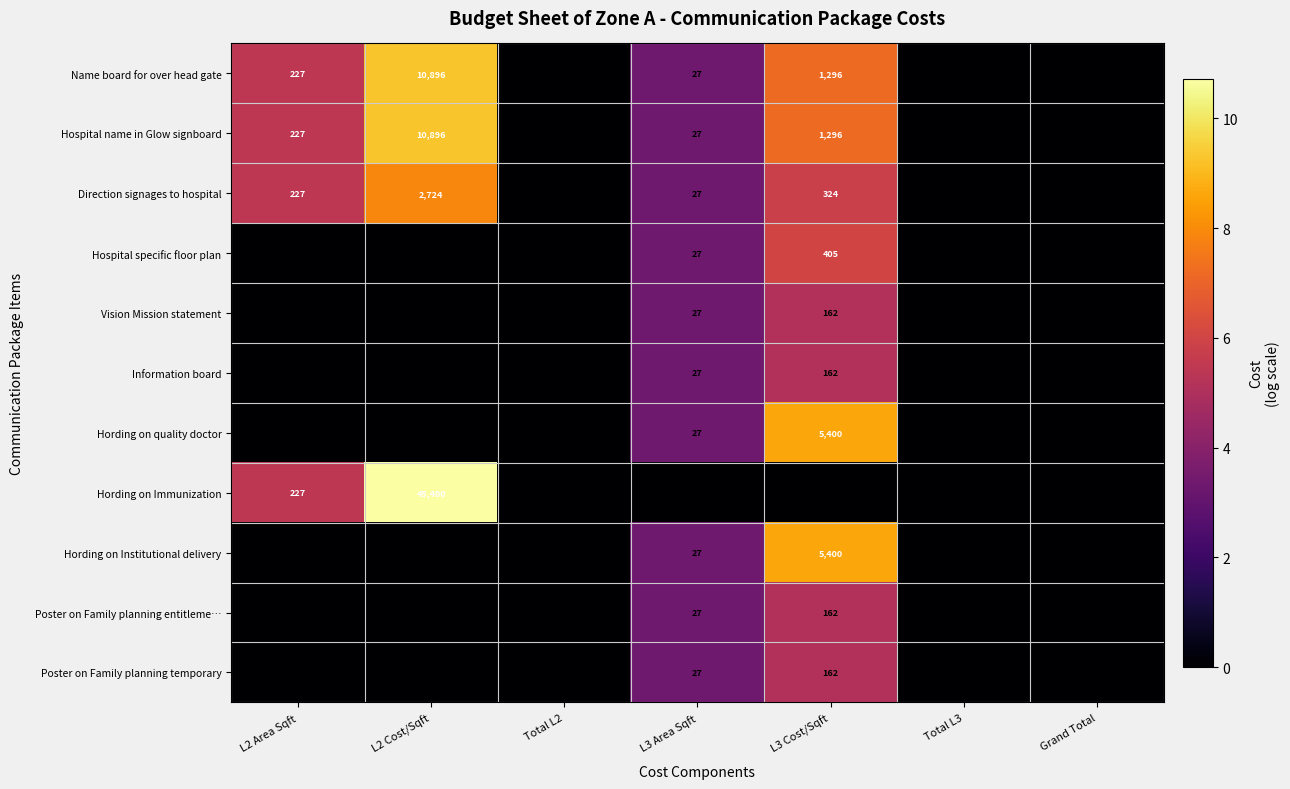

Which series has the widest spread of values?

Hording on Immunization